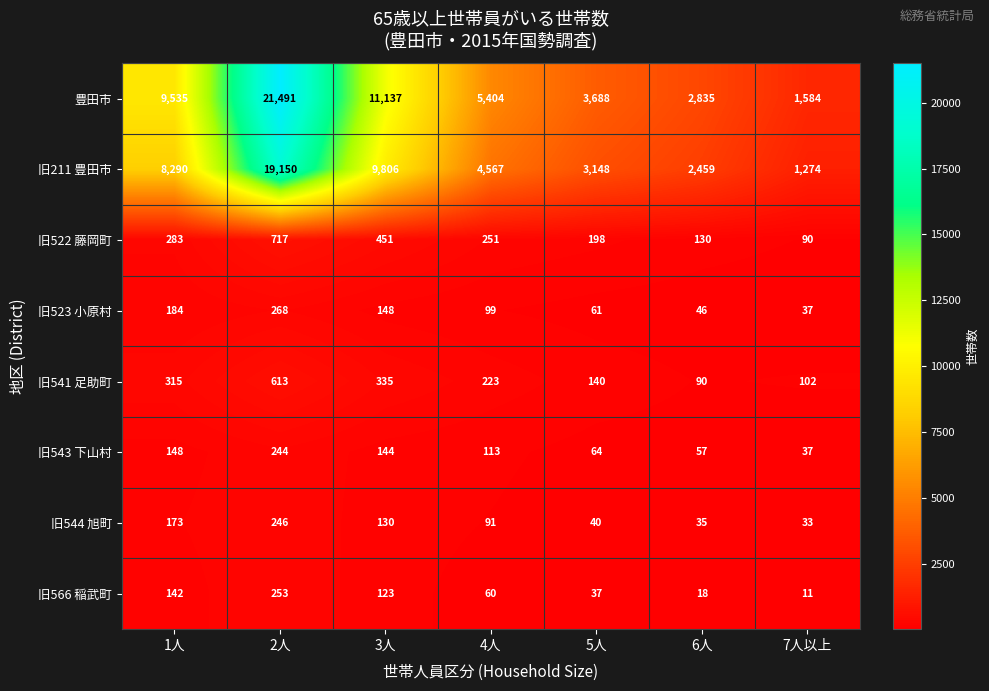

At which category does the chart reach its peak across all series?

2人